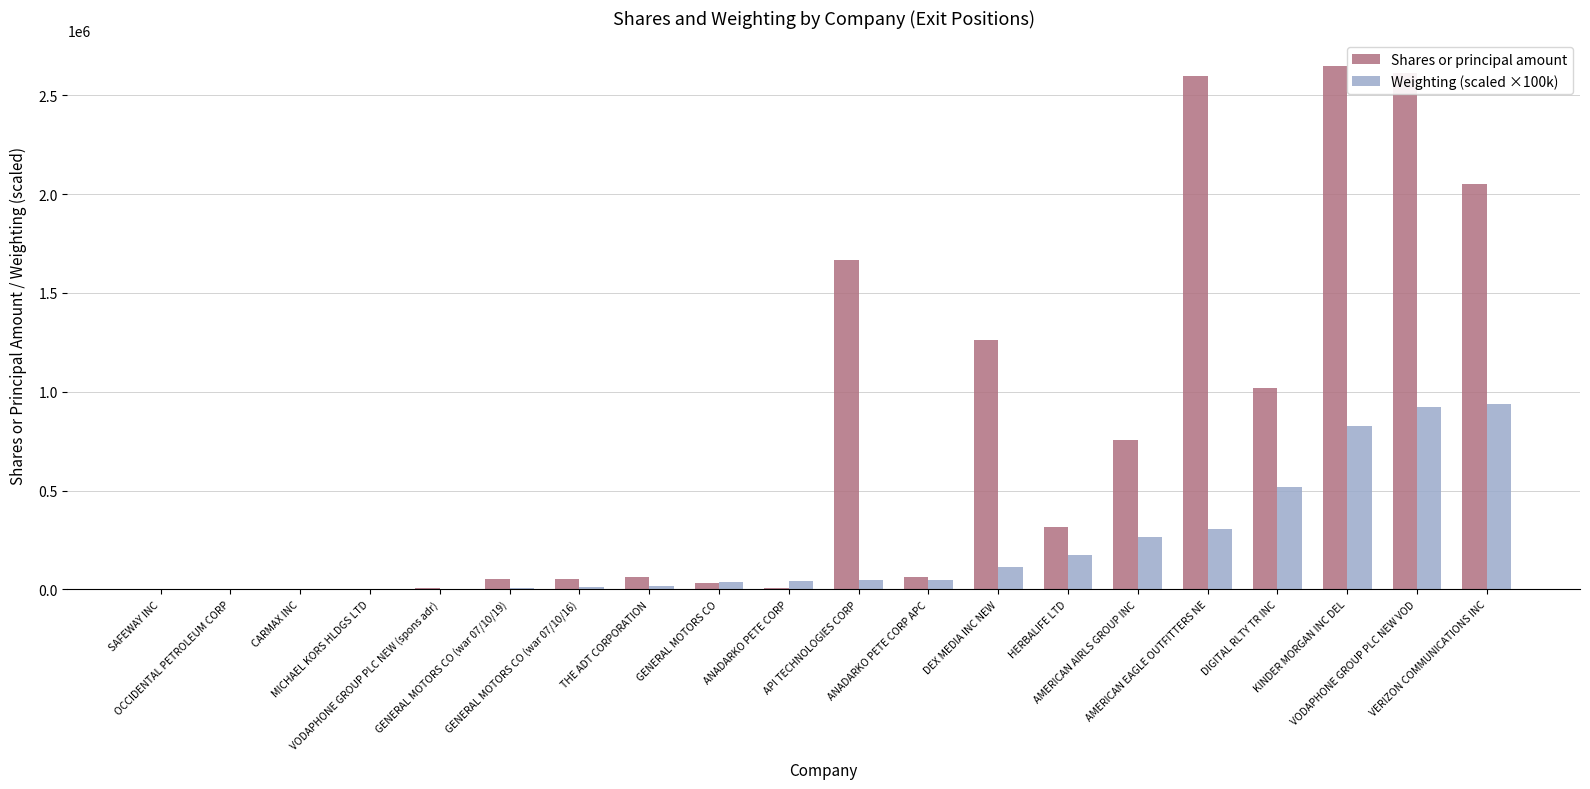

What is the maximum value for Shares or principal amount?

2646183.0